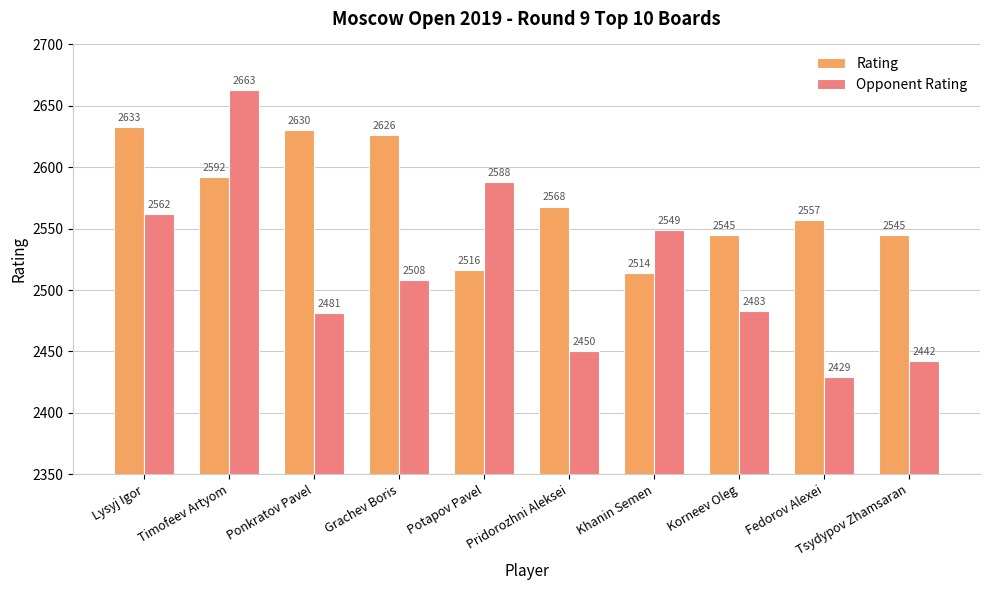

True or false: Rating has a value of 2545 at Korneev Oleg.

True